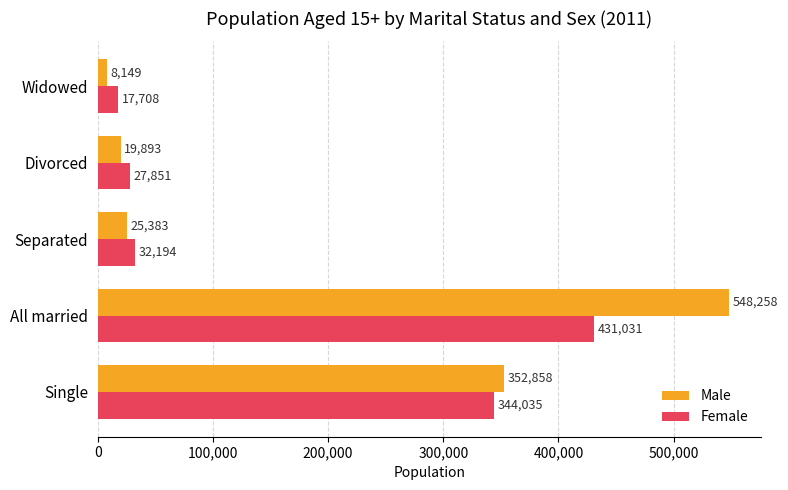

At Separated, list the series in order from smallest to largest.

Male, Female